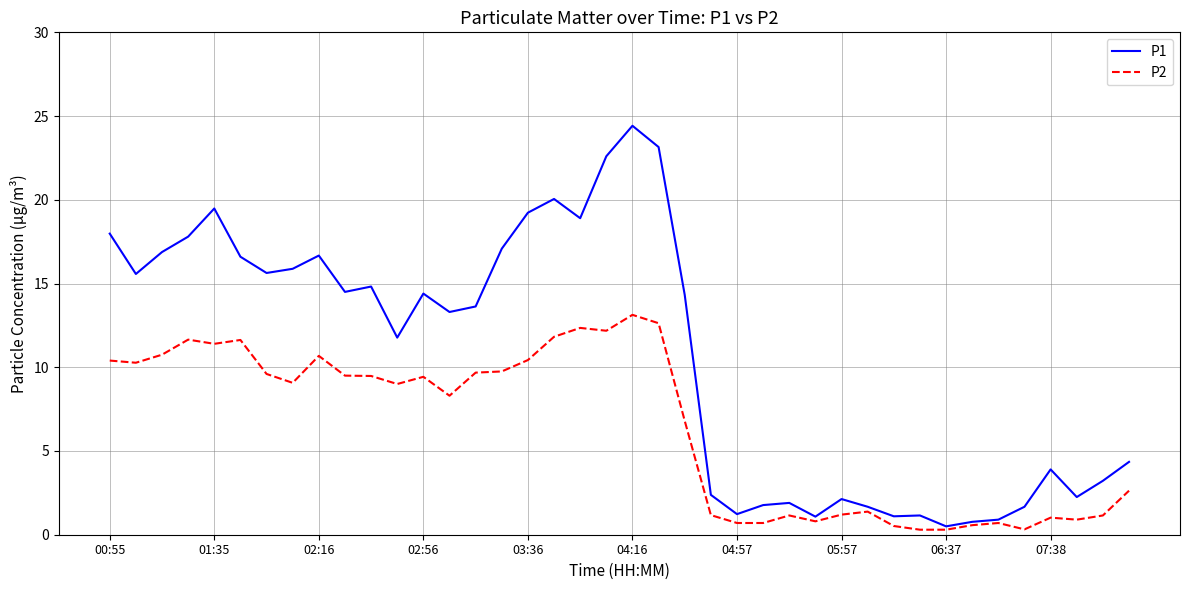

Rank the series by their maximum value, from highest to lowest.

P1, P2